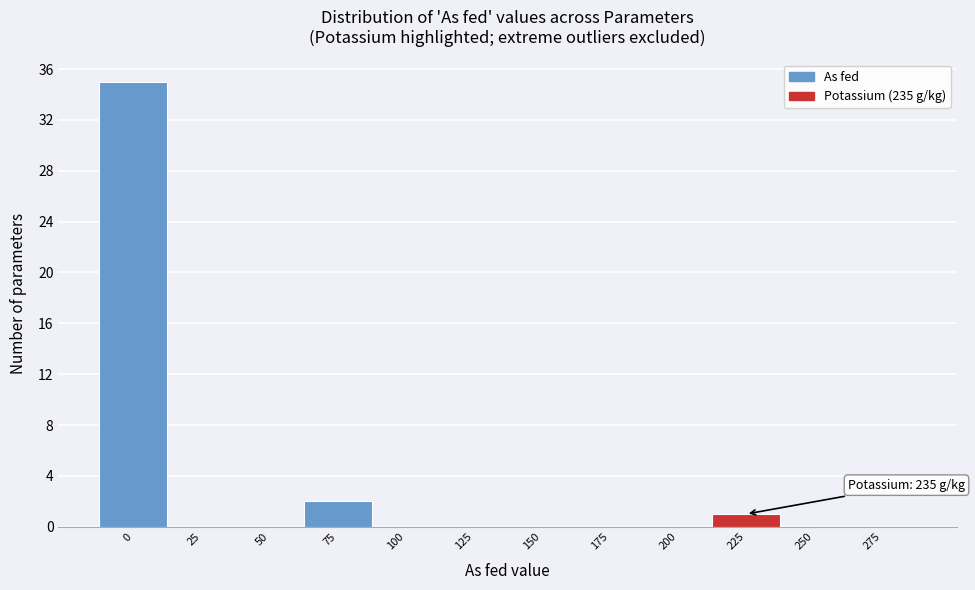

Reading right to left, extract all data points from this chart.

275=0	250=0	225=1	200=0	175=0	150=0	125=0	100=0	75=2	50=0	25=0	0=35